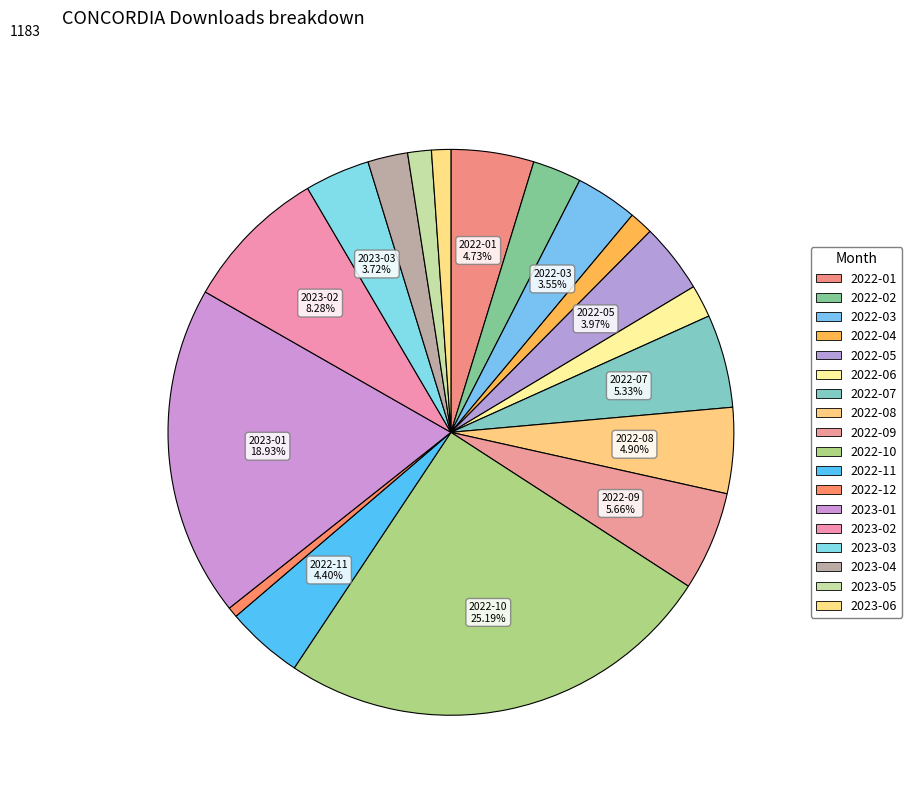

How many slices are in this pie chart?

18